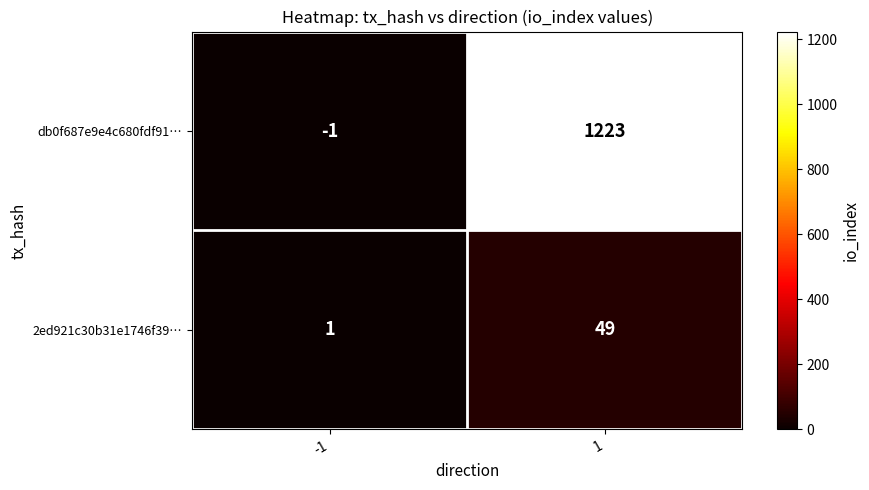

Reading left to right, list all the values displayed in this chart.

db0f687e9e4c680fdf91…: -1=-1	1=1223
2ed921c30b31e1746f39…: -1=1	1=49